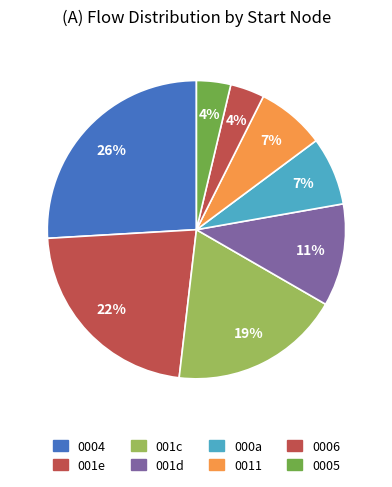

How many slices are in this pie chart?

8